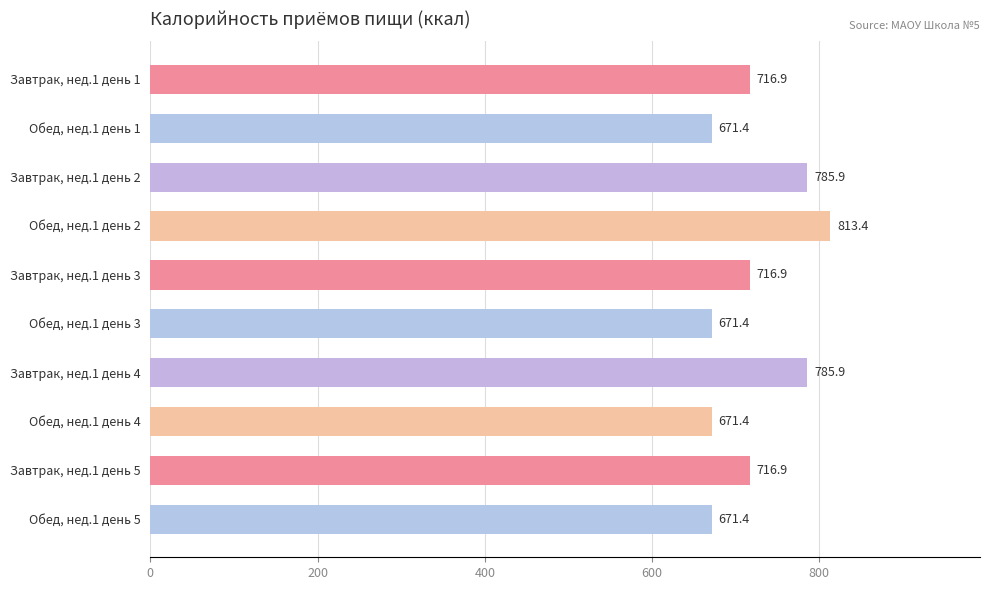

Reading bottom to top, list all the values displayed in this chart.

671.4	716.9	671.4	785.9	671.4	716.9	813.4	785.9	671.4	716.9